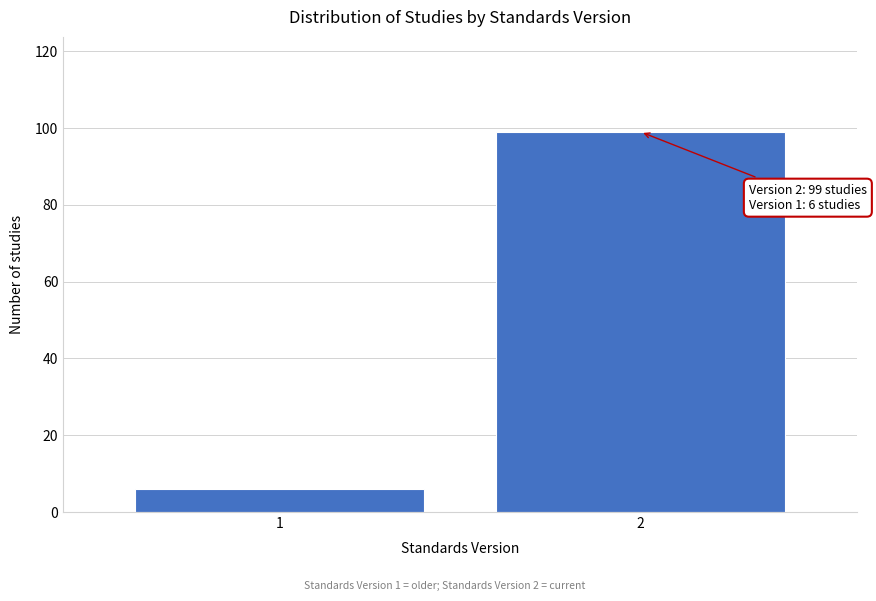

Reading left to right, transcribe all the data shown in this chart.

6	99